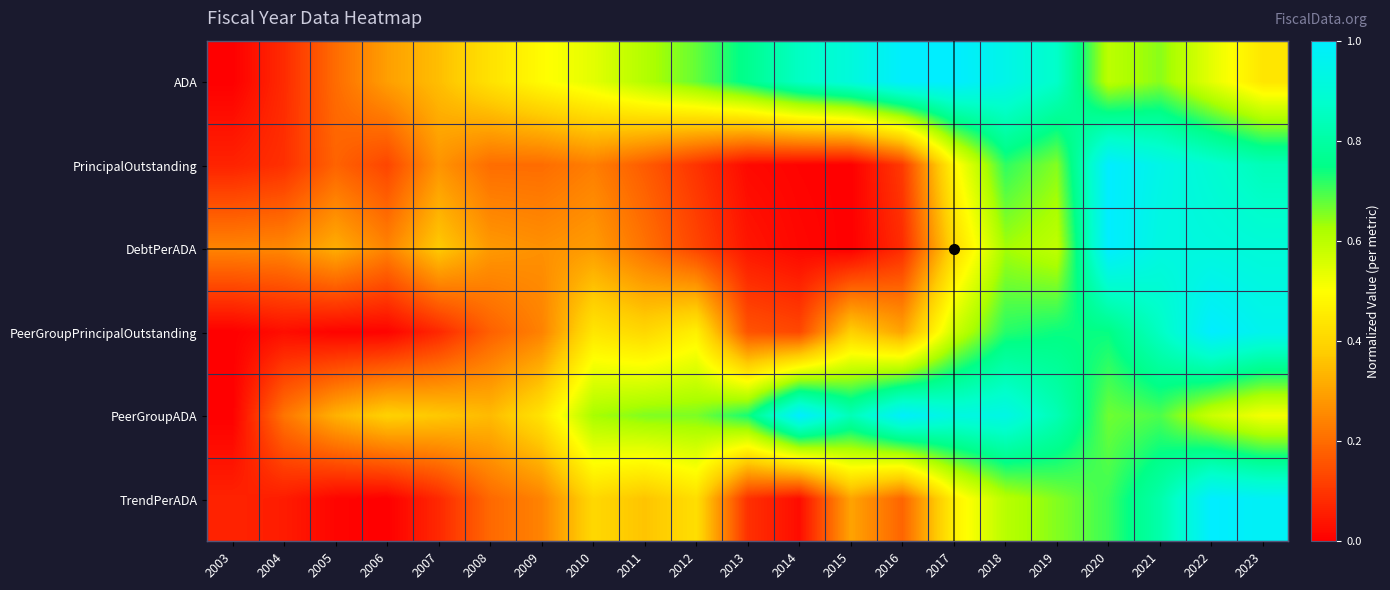

What is the spread (max minus min) of values at 2007?

0.3